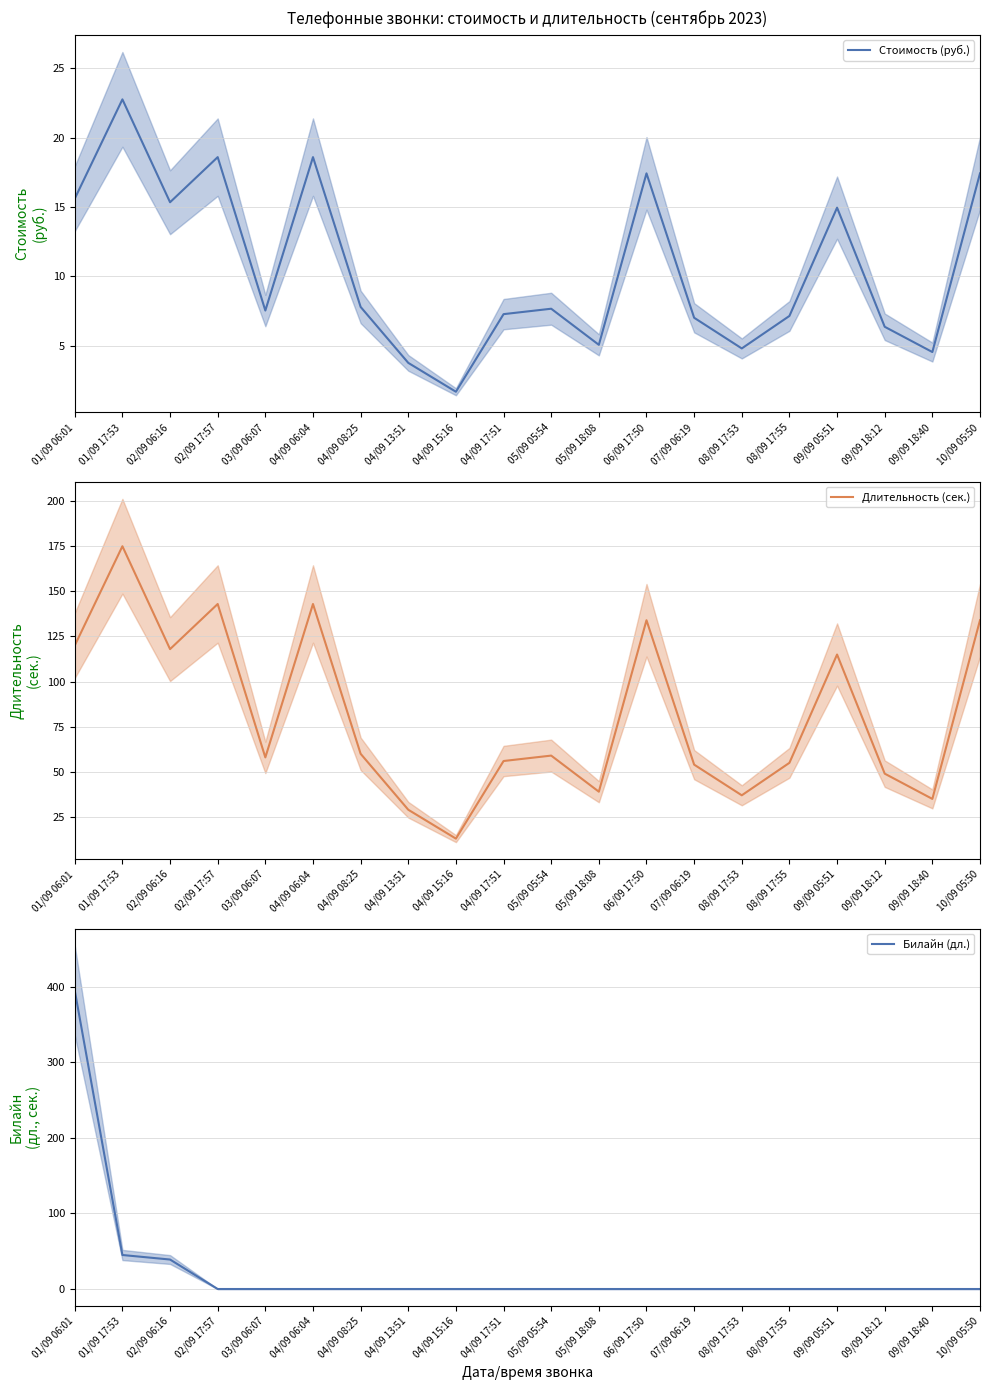

What is the difference between the highest and lowest values at 09/09 05:51?

115.0